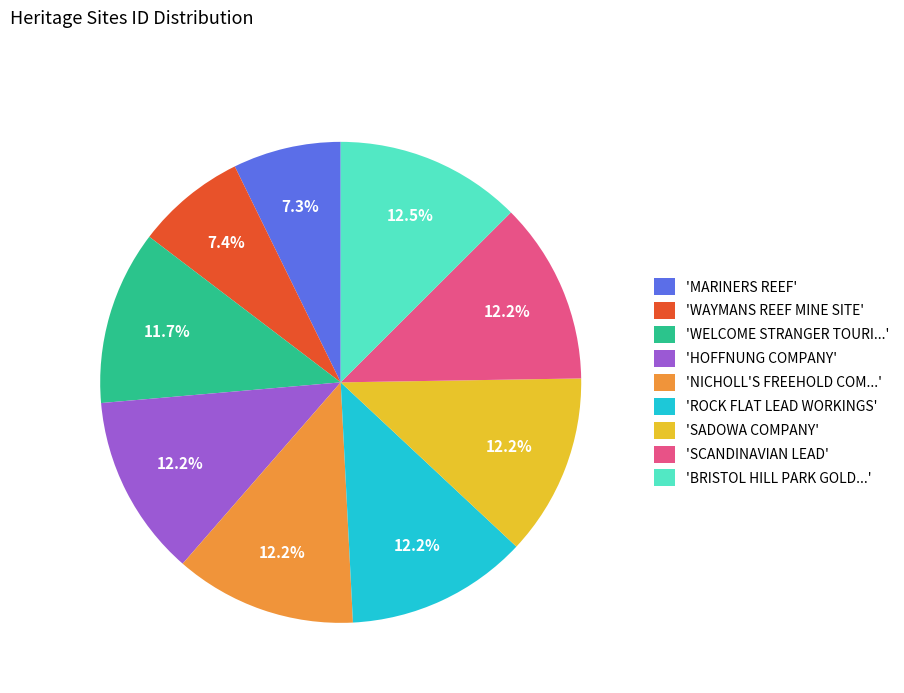

Does 'NICHOLL'S FREEHOLD COM...' account for over 50% of the chart?

No